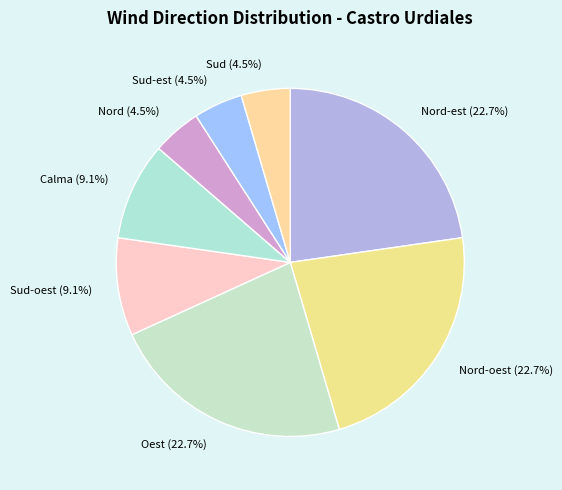

Does Sud (4.5%) account for over 50% of the chart?

No